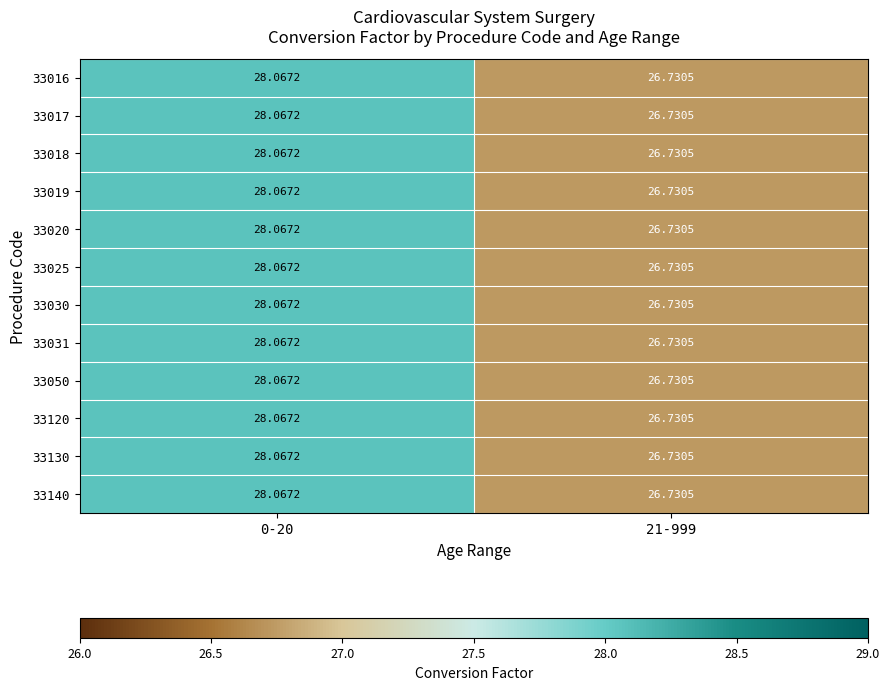

What is the minimum value shown in the chart?

26.7